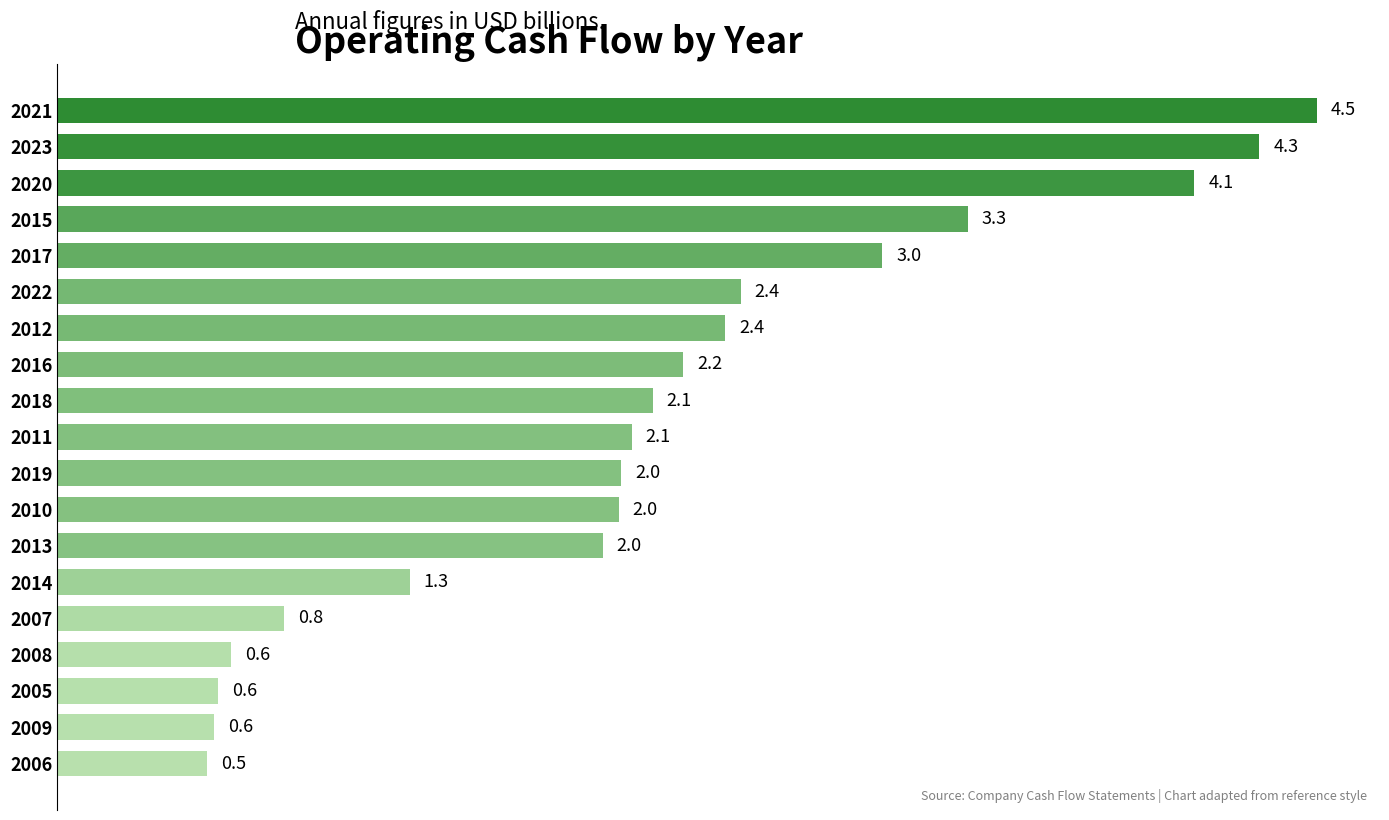

Which label corresponds to the smallest value in the chart?

2006